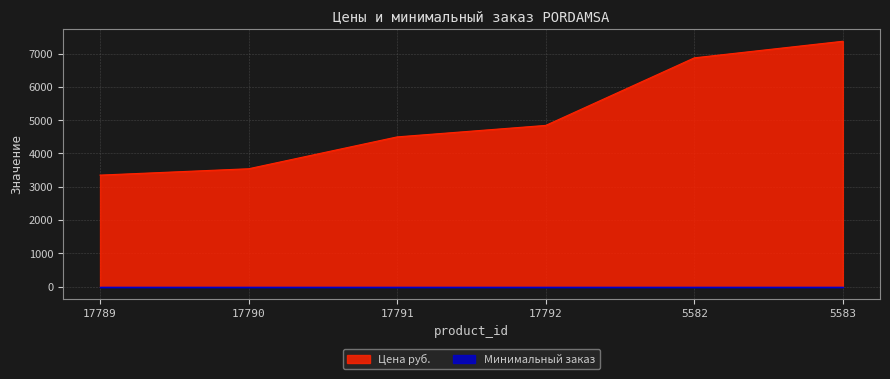

The chart shows a value of 4484 at 5583. True or false?

False